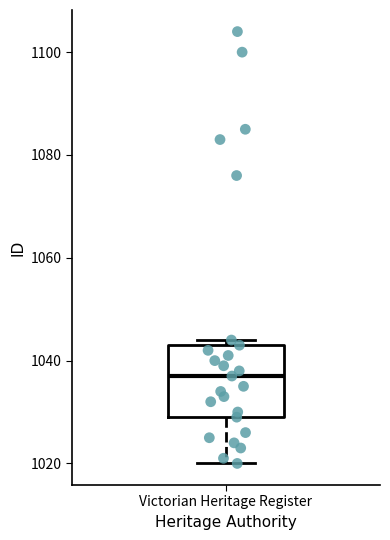

Transcribe this box plot: give where the median line is, the range the box spans, and where the two whiskers end, as read against the y-axis. The values are not printed on the chart, so give them approximately, as read against the axis.

median 1038, box 1030 to 1044, whiskers 1020 to 1044 (just above the box's upper edge)